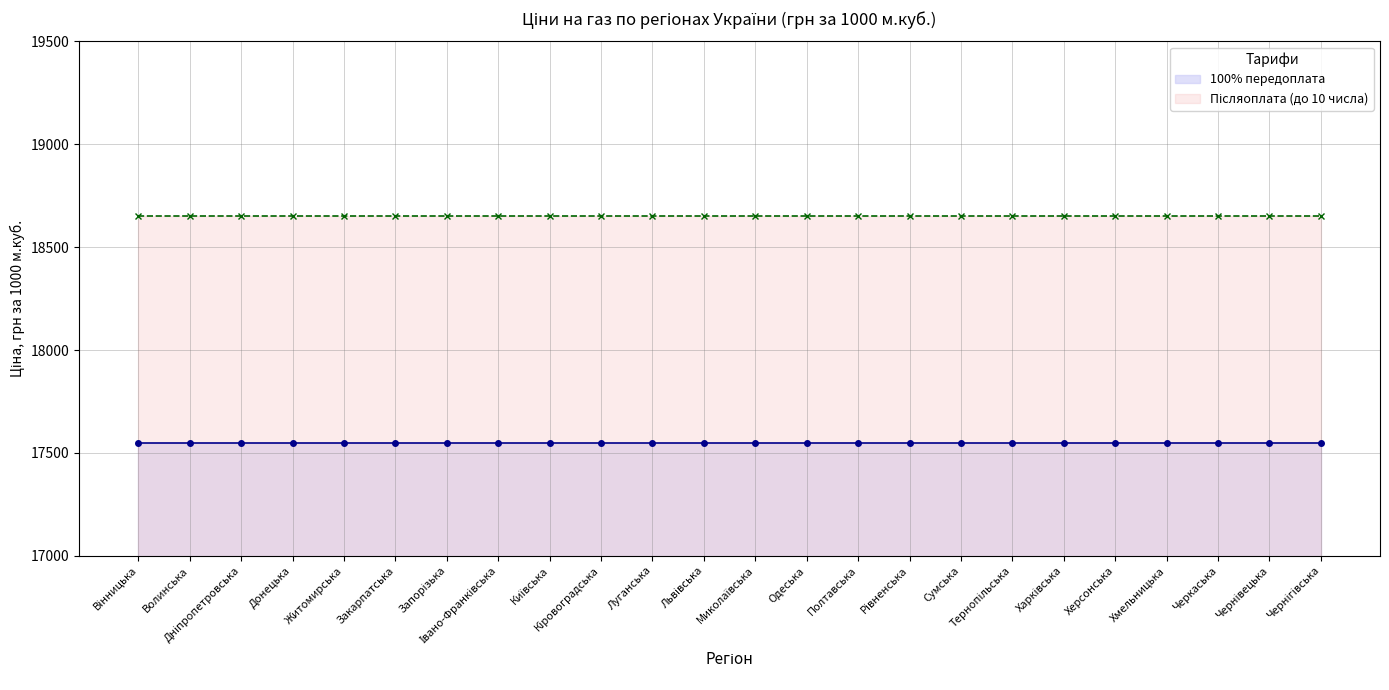

What is the spread (max minus min) of values at Кіровоградська?

1100